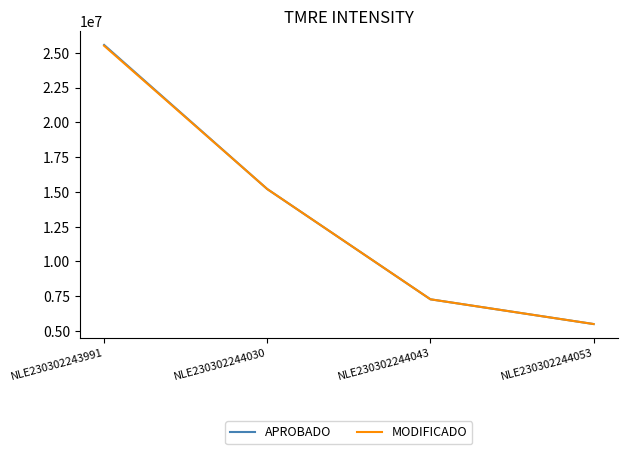

Rank the categories by APROBADO value from lowest to highest.

NLE230302244053, NLE230302244043, NLE230302244030, NLE230302243991